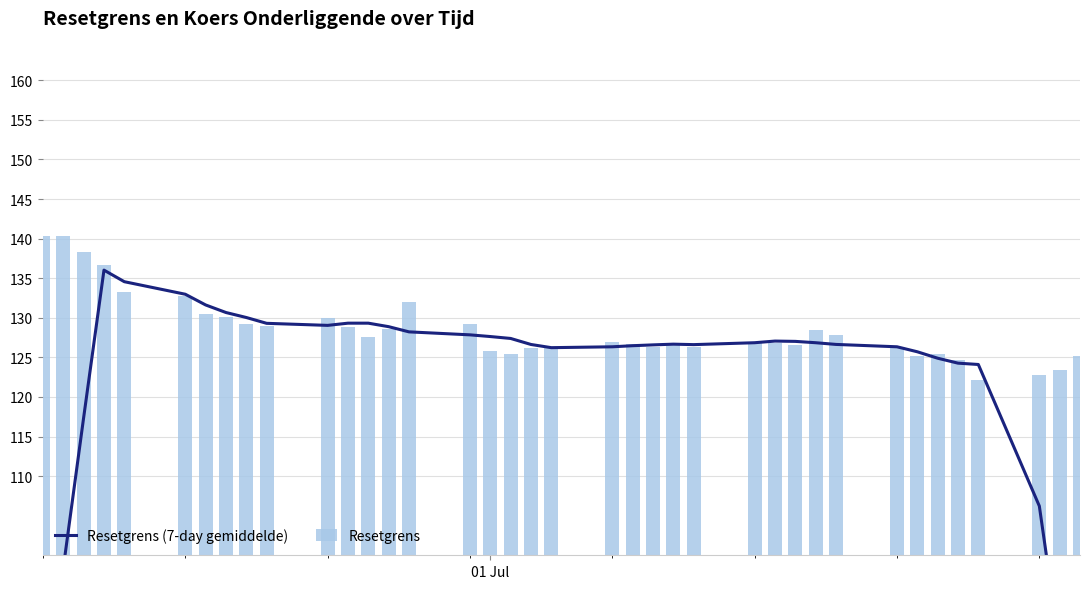

What is the difference between the second highest and minimum values in the Resetgrens series?

18.2